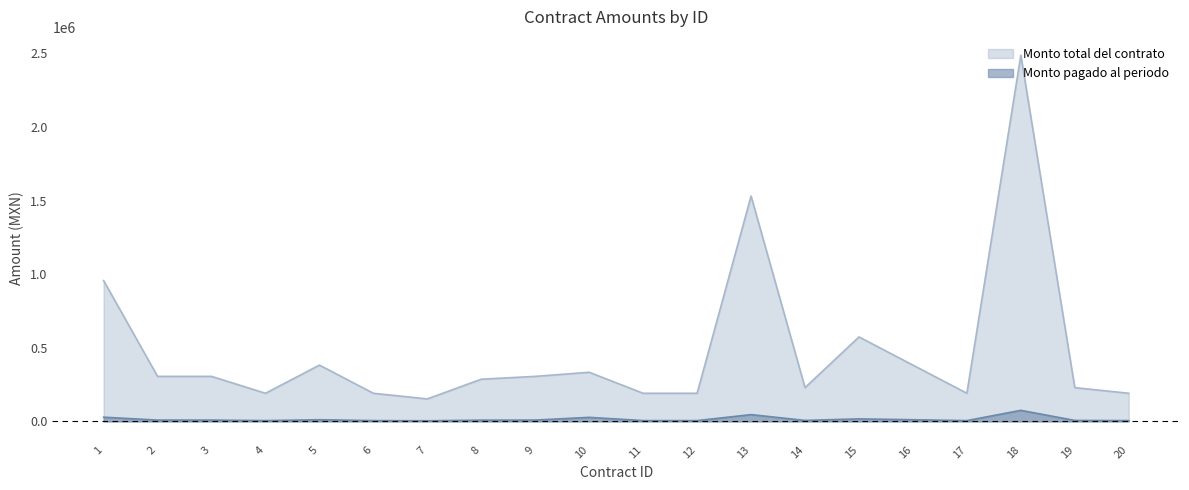

What is the difference between the maximum and second lowest values in the Monto pagado al periodo series?

69600